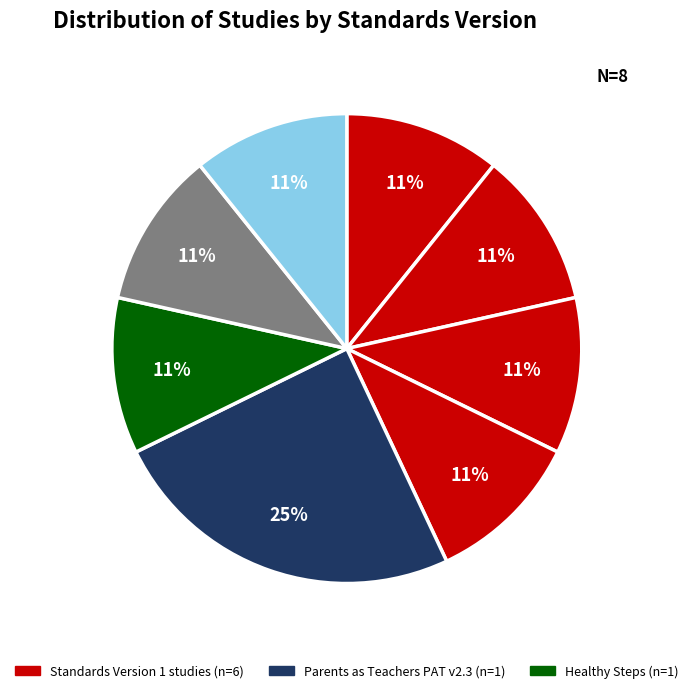

How many slices are in this pie chart?

8